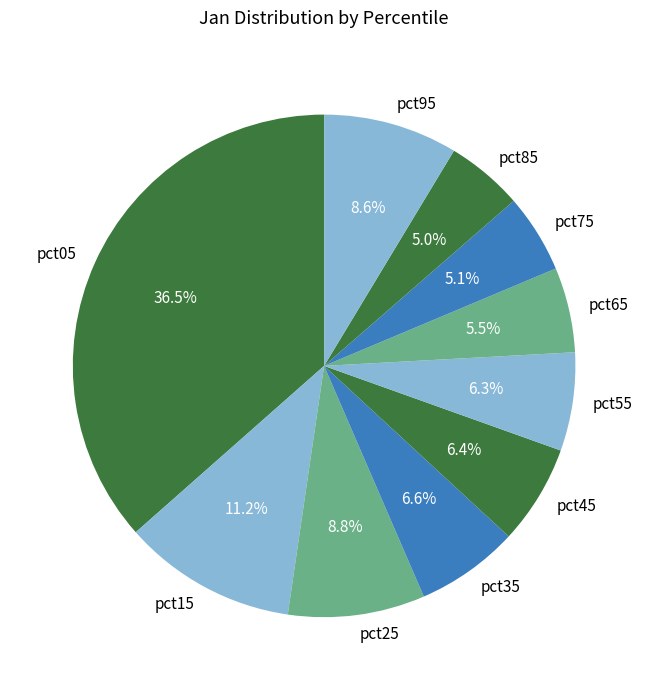

Does any single category account for the majority?

No